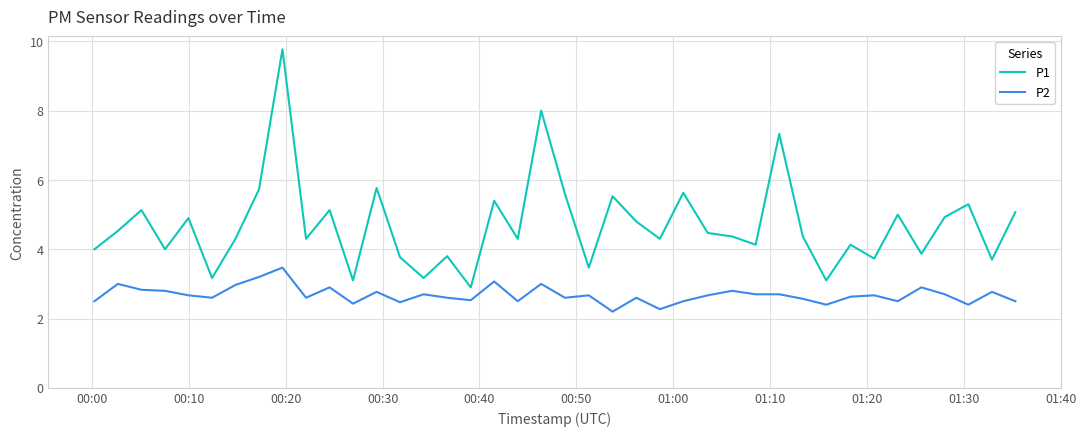

What is the maximum value shown in the chart?

9.8